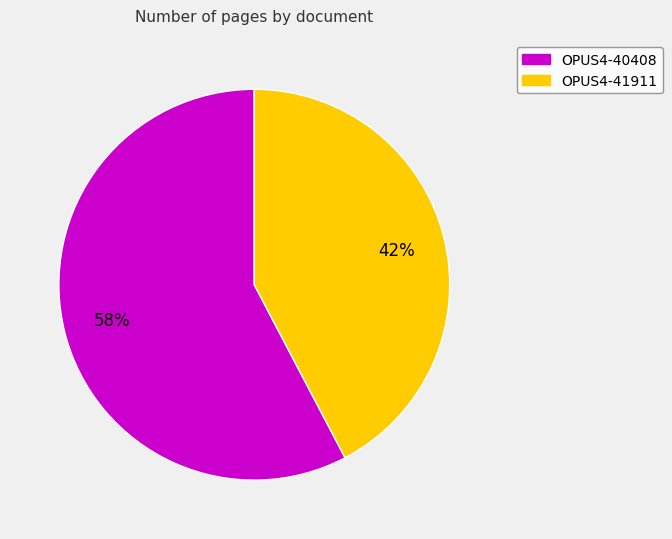

What is the majority slice?

OPUS4-40408